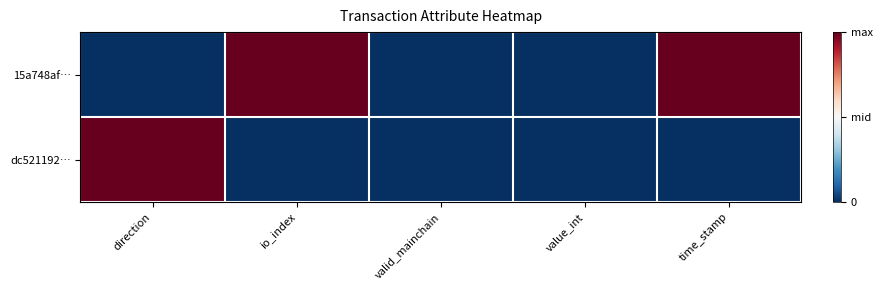

Which has a higher value, value_int or direction?

value_int